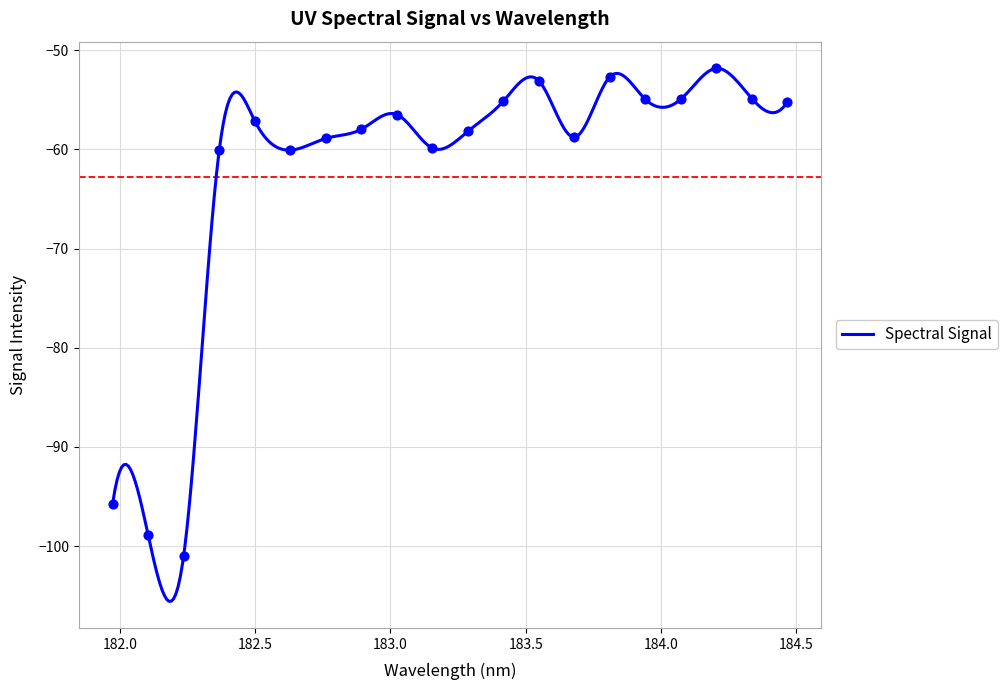

Between 184.3357763242 and 183.6800245112, which is larger?

184.3357763242